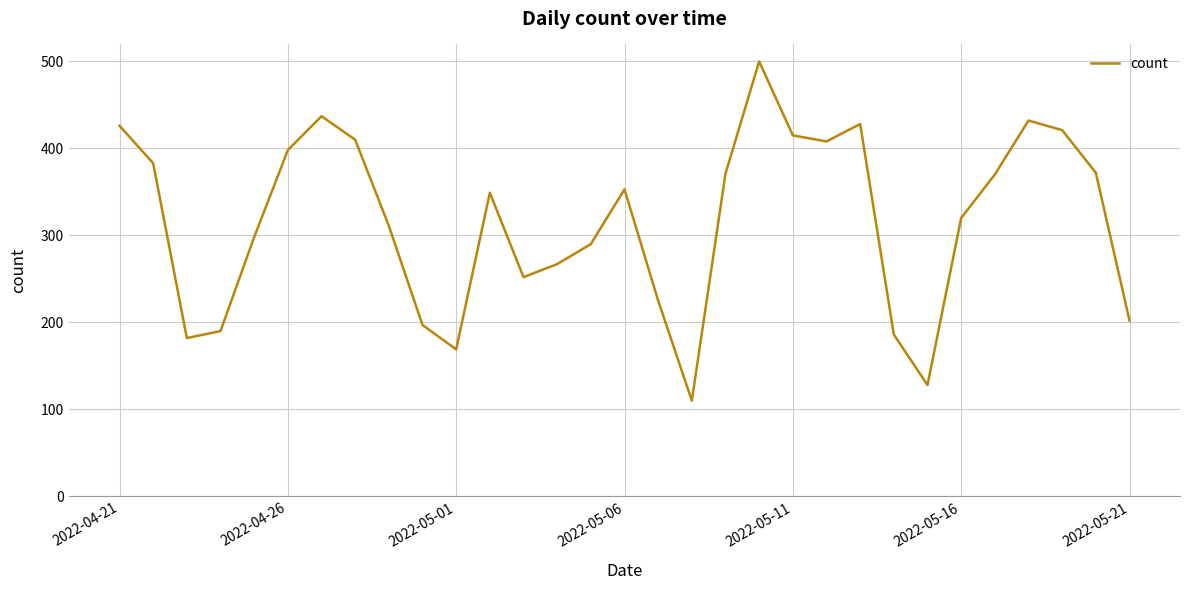

What is the sum of all values?

9800